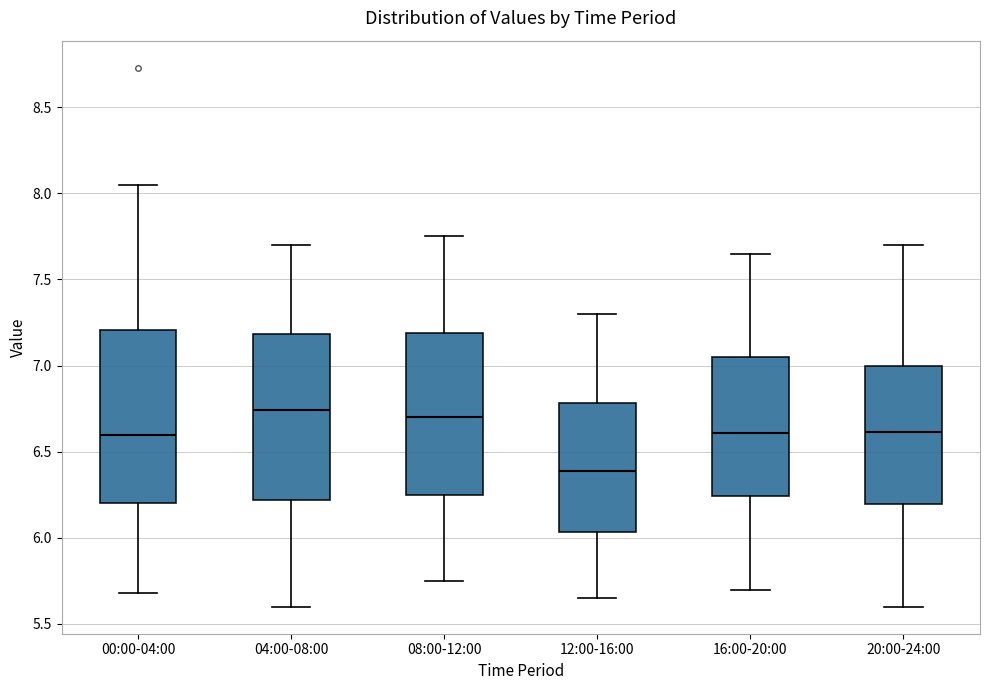

Where does the median line of the box for 08:00-12:00 sit on the y-axis? The values are not printed on the chart, so give them approximately, as read against the axis.

6.70